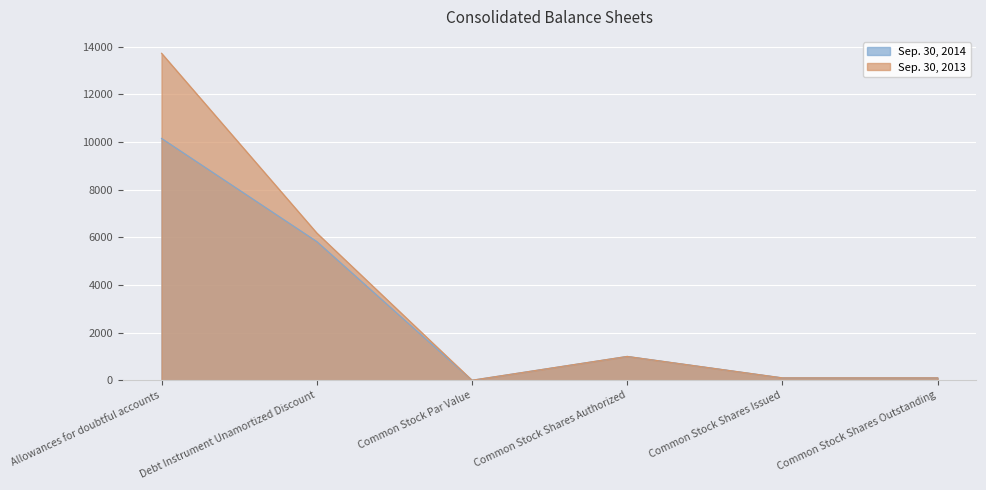

What are all the series names shown in the legend?

Sep. 30, 2014, Sep. 30, 2013